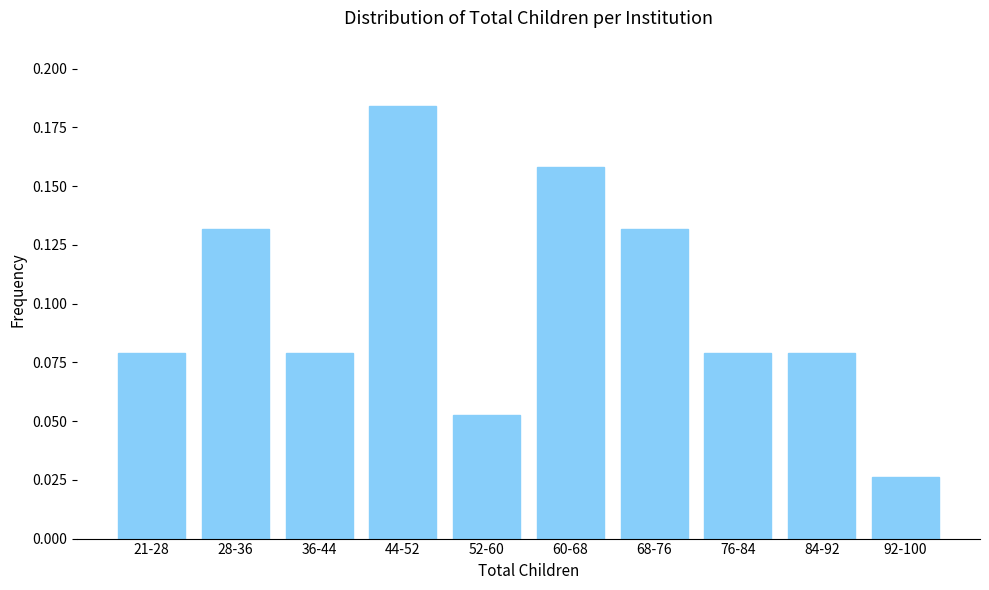

Which has a higher value, 84-92 or 28-36?

28-36